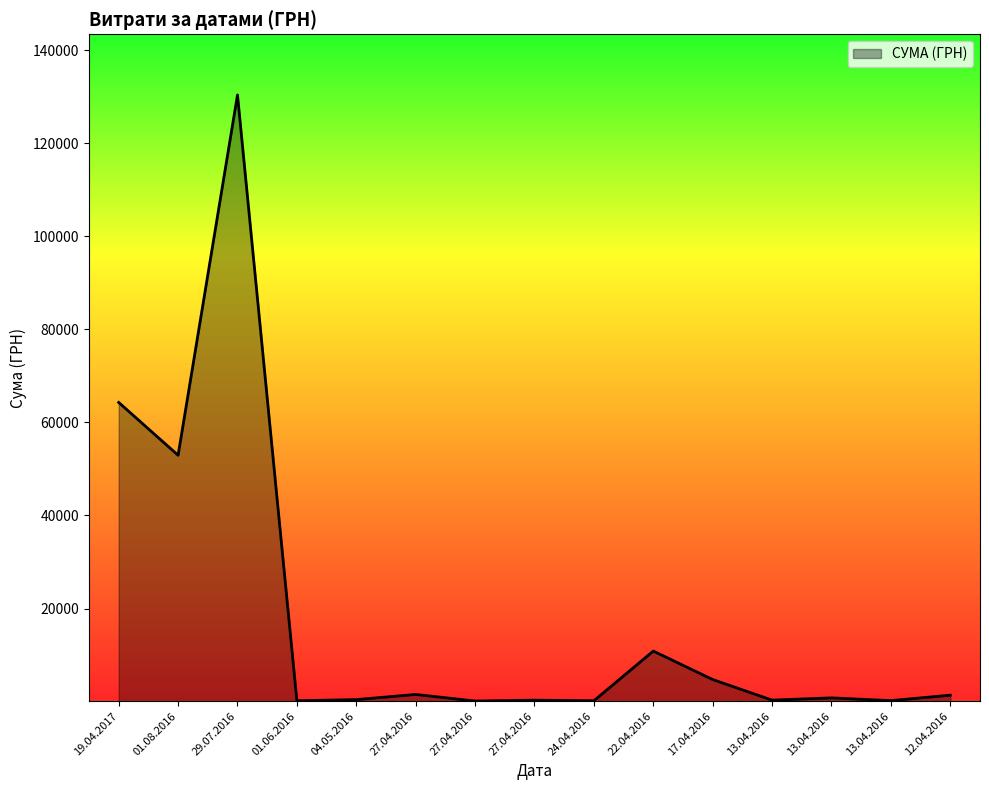

Rank the categories by value from lowest to highest.

27.04.2016, 01.06.2016, 24.04.2016, 13.04.2016, 27.04.2016, 13.04.2016, 04.05.2016, 13.04.2016, 12.04.2016, 27.04.2016, 17.04.2016, 22.04.2016, 01.08.2016, 19.04.2017, 29.07.2016